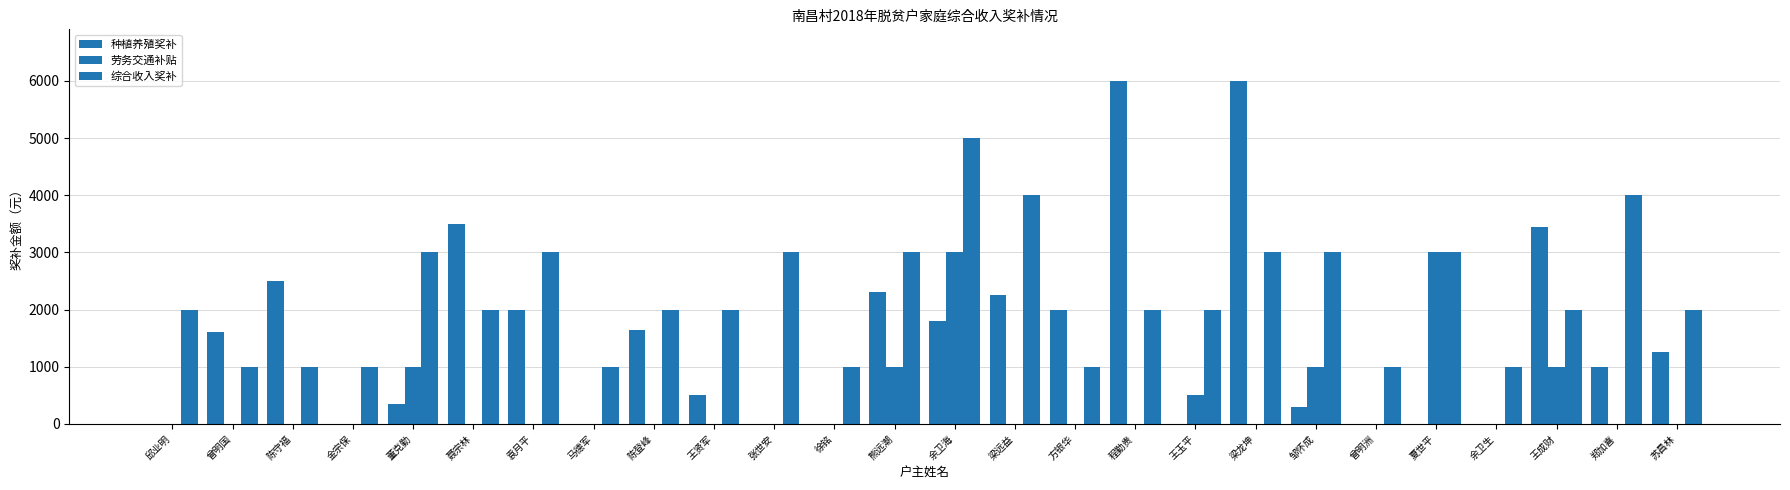

Are the bars horizontal?

No